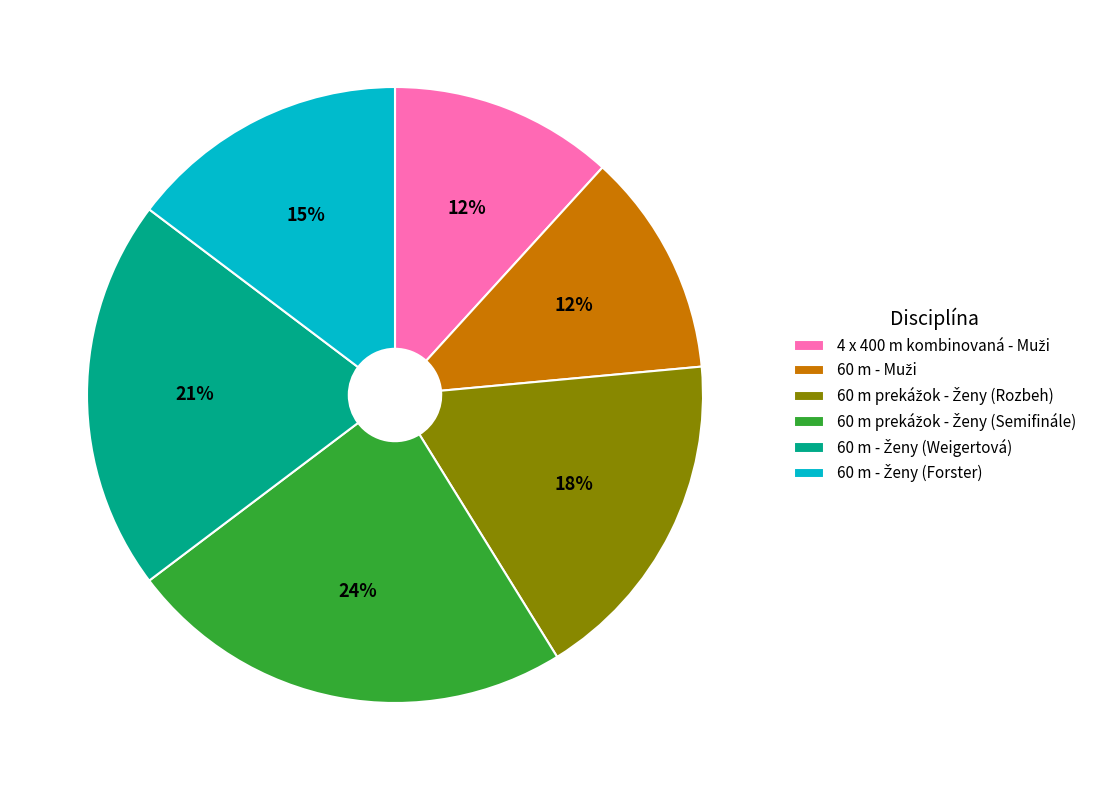

Is there a majority slice in this chart?

No